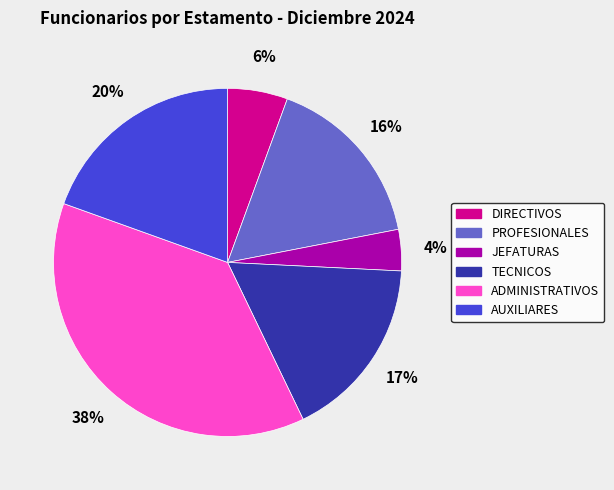

Is there any slice that represents more than half of the pie?

No